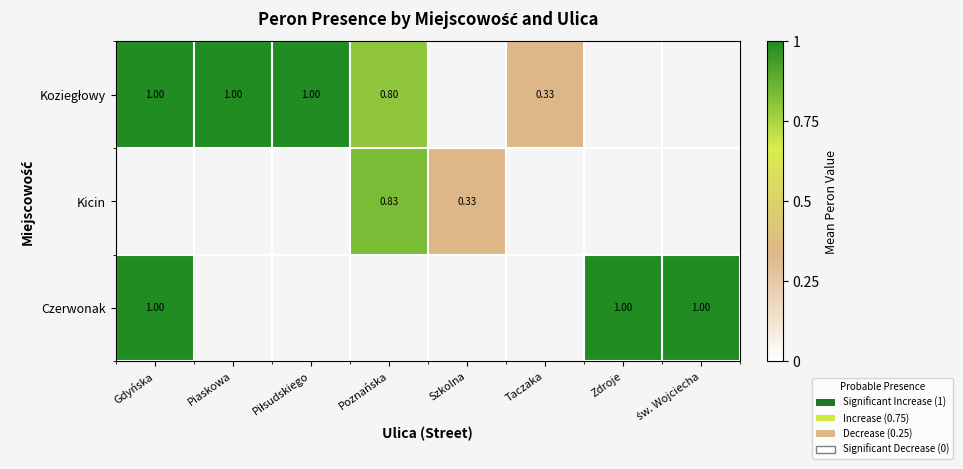

Which label corresponds to the largest value in the chart?

Gdyńska